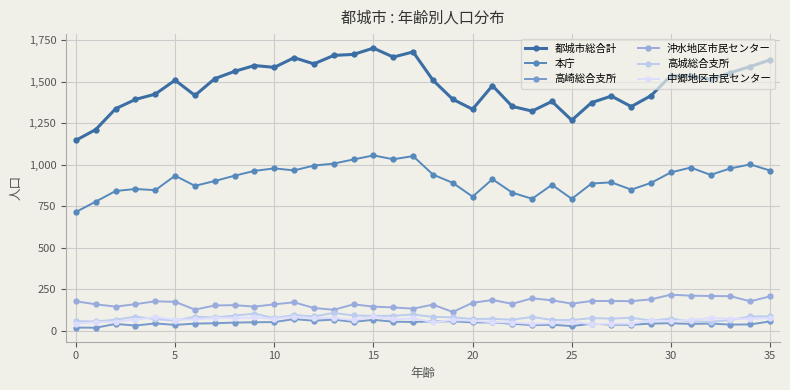

True or false: 本庁 and 高崎総合支所 cross at least once.

False